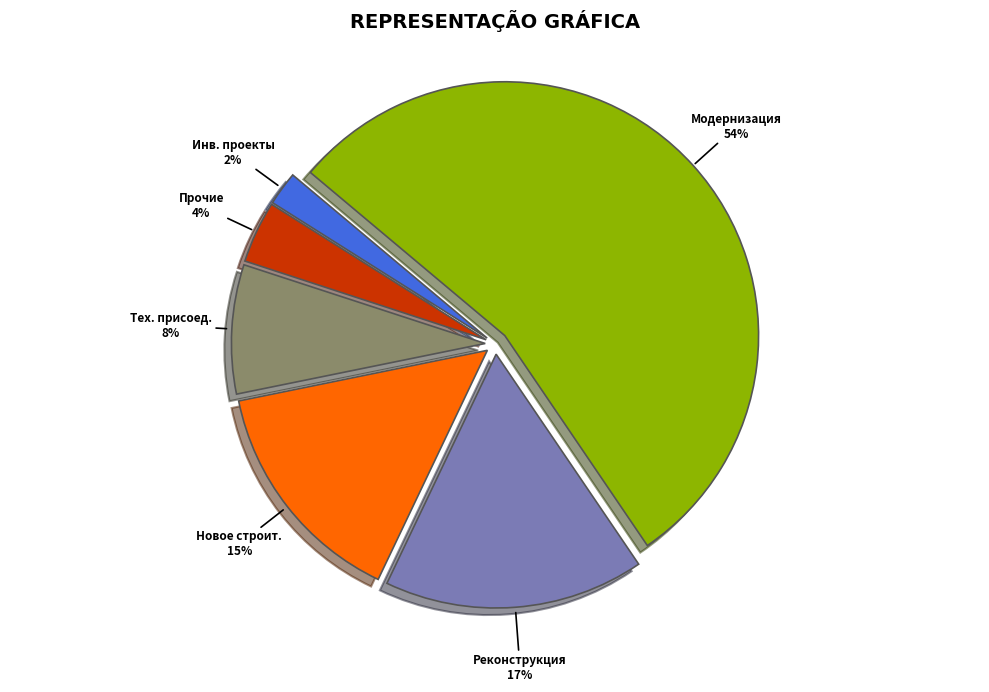

To the nearest percent, what is the average slice percentage?

17%